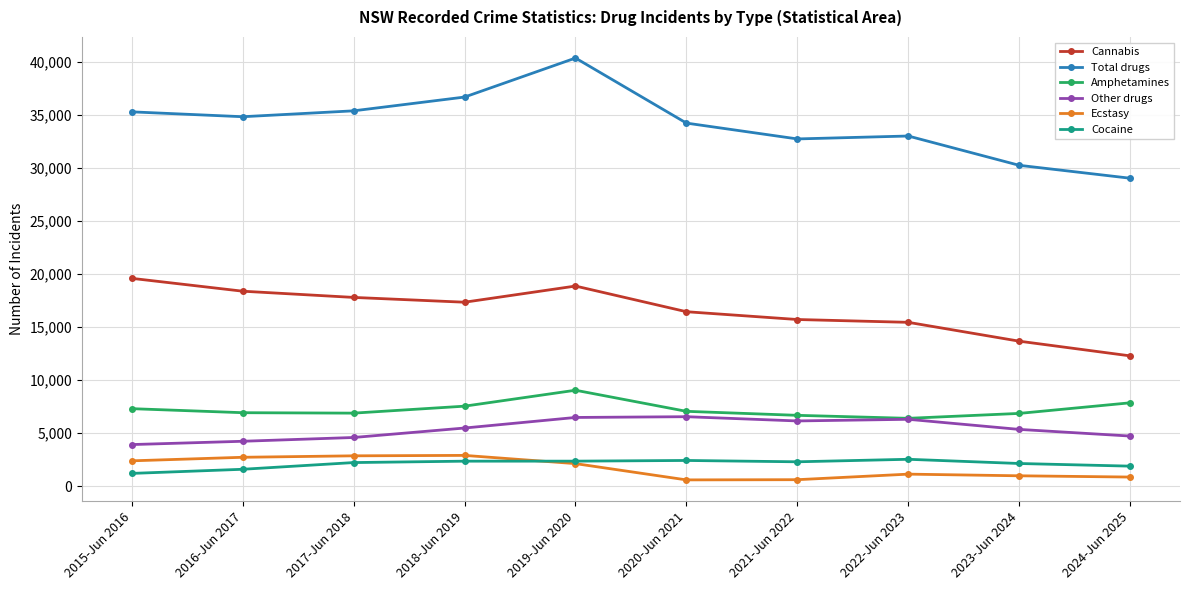

What is the sum of all Cannabis values?

165562